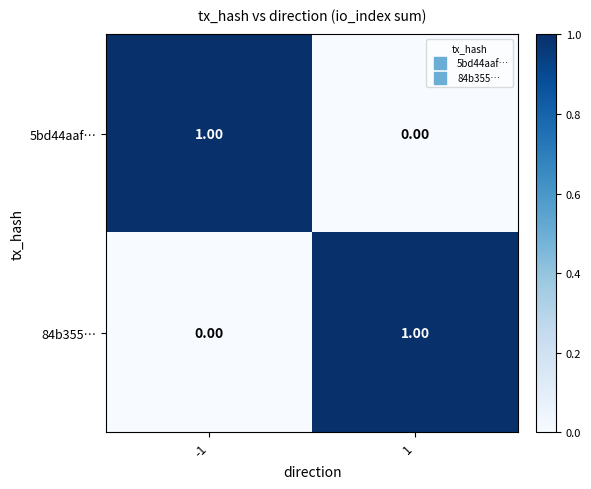

List the labels in order of 5bd44aaf… value, largest first.

-1, 1